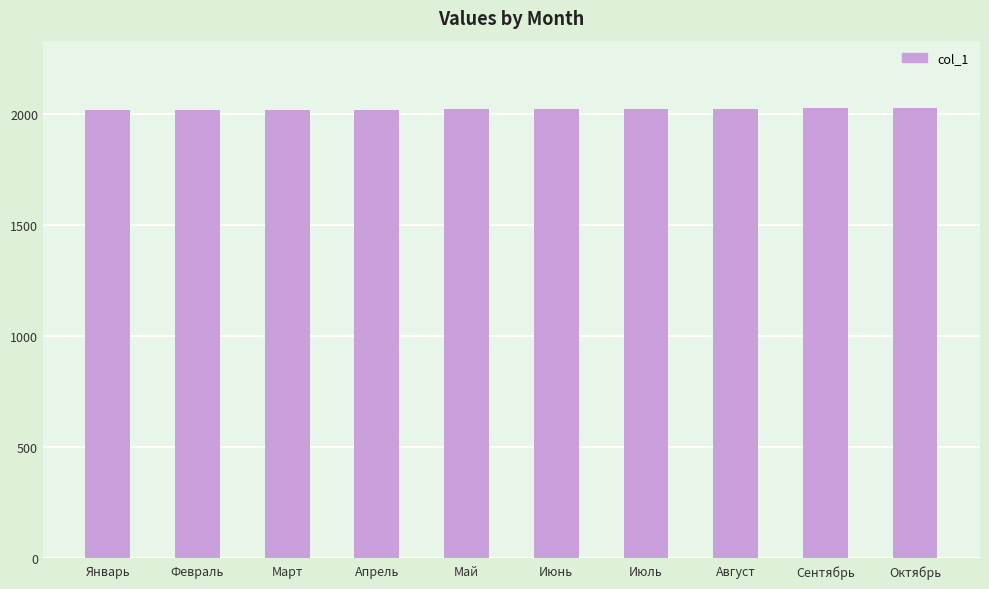

Approximately how many times larger is the value at Январь compared to Май?

1.0